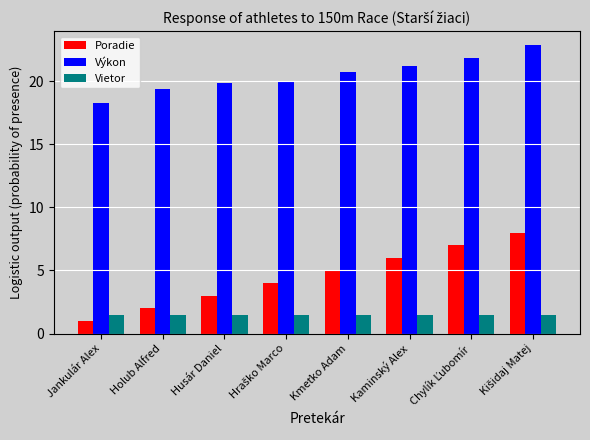

What is the value of the Poradie bar at the 6th from the left?

6.0